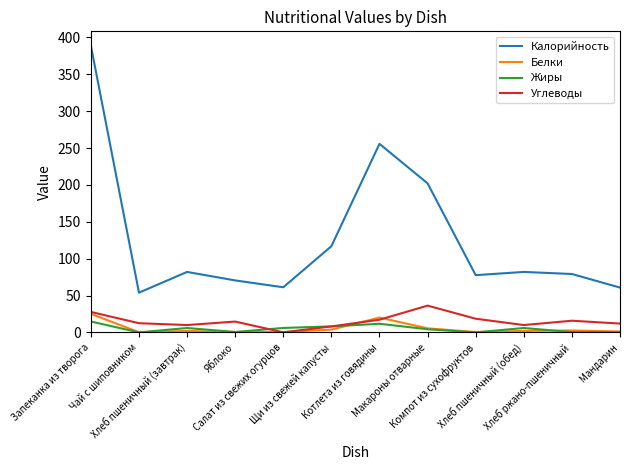

Which series has the widest spread of values?

Калорийность